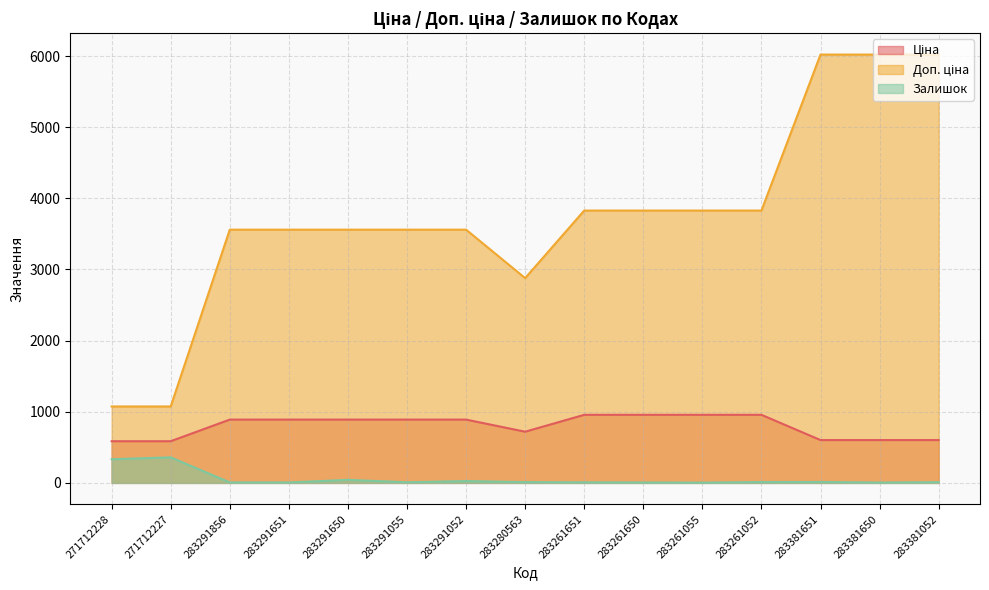

Reading left to right, list all the values displayed in this chart.

Ціна: 271712228=586.0	271712227=586.0	283291856=889.9	283291651=889.9	283291650=889.9	283291055=889.9	283291052=889.9	283280563=719.6	283261651=957.1	283261650=957.1	283261055=957.1	283261052=957.1	283381651=602.1	283381650=602.1	283381052=602.1
Доп. ціна: 271712228=1074.5	271712227=1074.5	283291856=3559.7	283291651=3559.7	283291650=3559.7	283291055=3559.7	283291052=3559.7	283280563=2878.5	283261651=3828.4	283261650=3828.4	283261055=3828.4	283261052=3828.4	283381651=6020.8	283381650=6020.8	283381052=6020.8
Залишок: 271712228=333.0	271712227=359.0	283291856=7.0	283291651=6.0	283291650=43.0	283291055=9.0	283291052=26.0	283280563=11.0	283261651=8.0	283261650=6.0	283261055=4.0	283261052=12.0	283381651=13.0	283381650=5.0	283381052=10.0